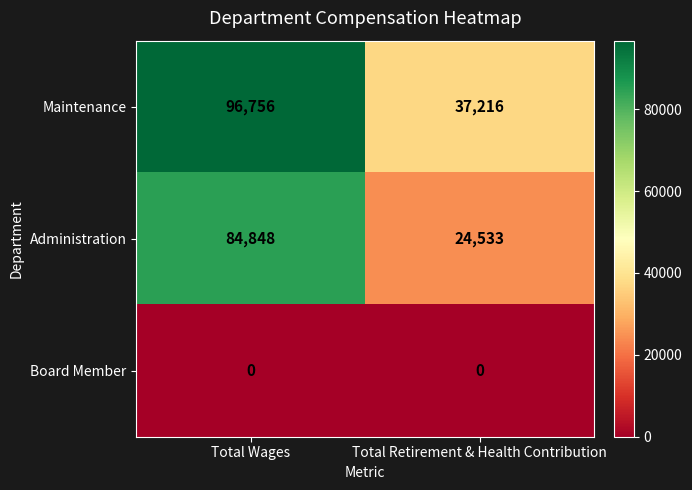

At which category does the chart reach its peak across all series?

Total Wages